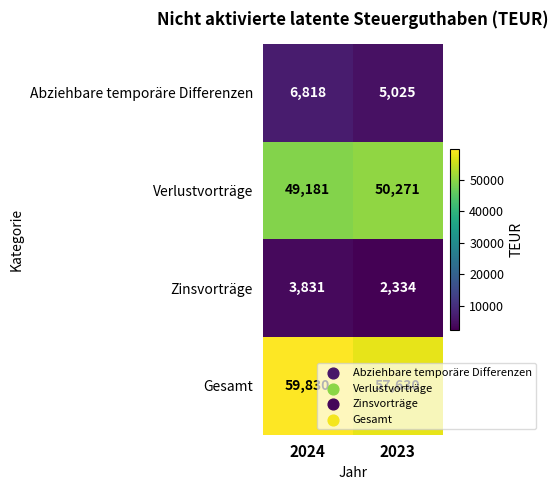

The Verlustvorträge series shows 50271 at 2023. True or false?

True